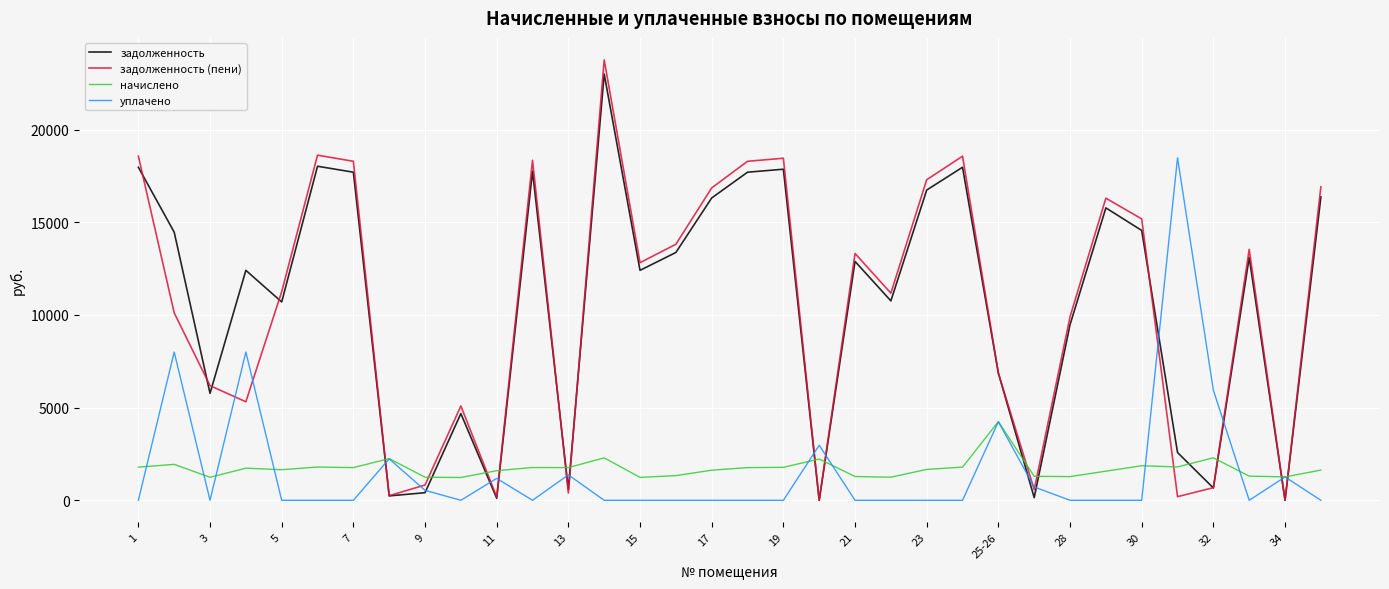

Which series has the widest spread of values?

задолженность (пени)